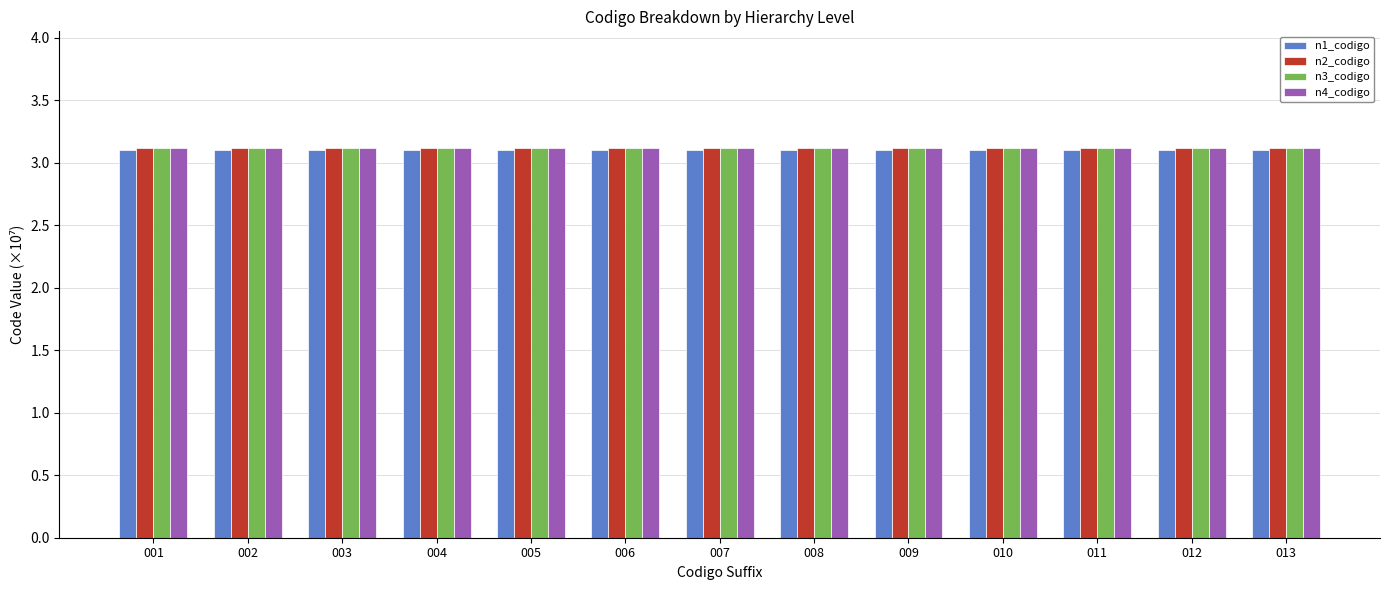

What is the total value across all series at 013?

12.4